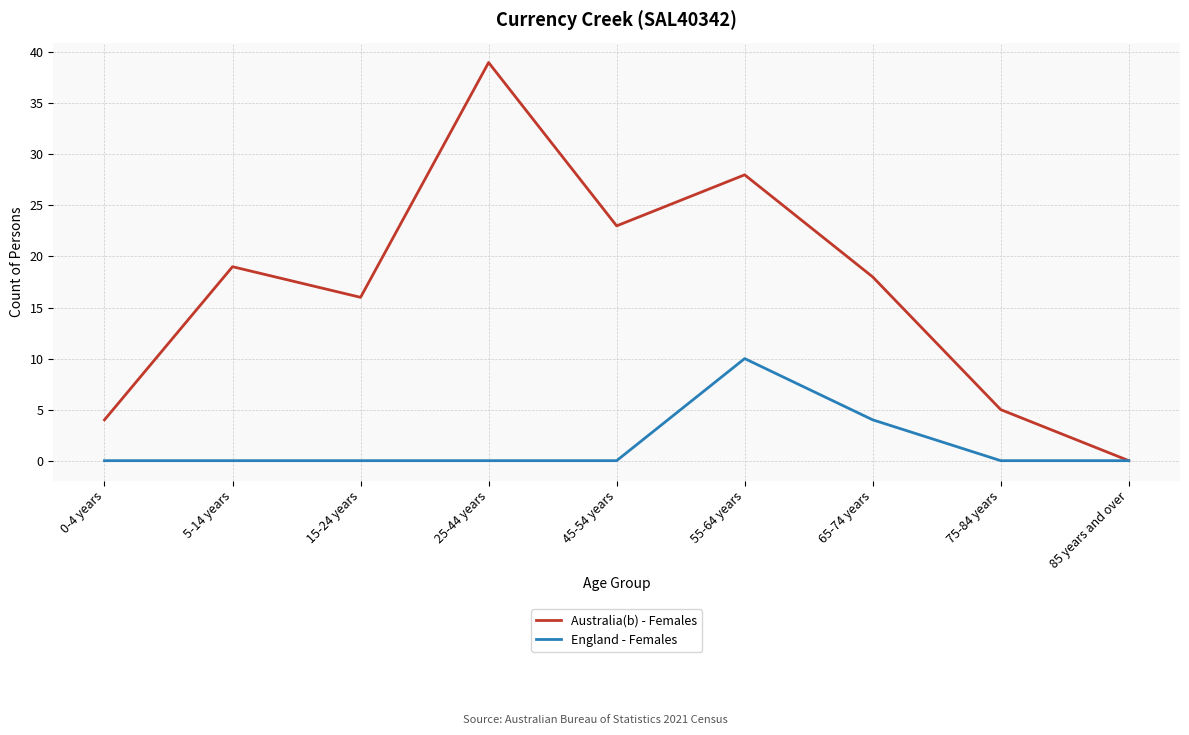

Is the value of England - Females at 85 years and over greater than the value of Australia(b) - Females at 25-44 years?

No